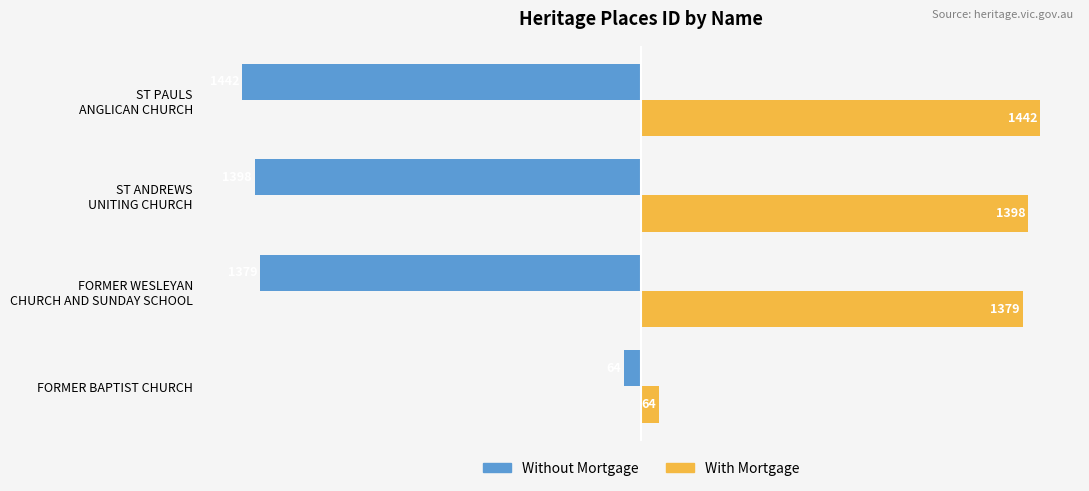

List the series in order of their overall mean, lowest first.

Without Mortgage, With Mortgage